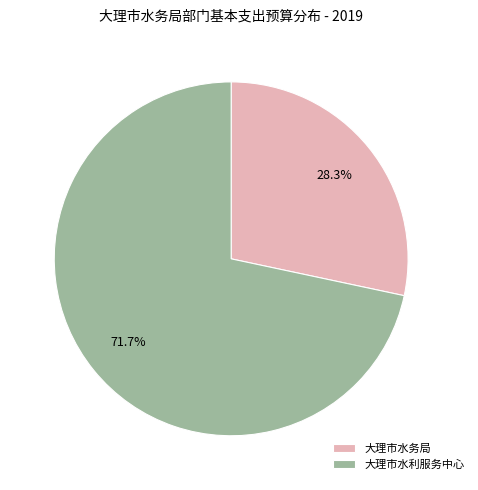

What is the largest slice in the pie chart?

大理市水利服务中心